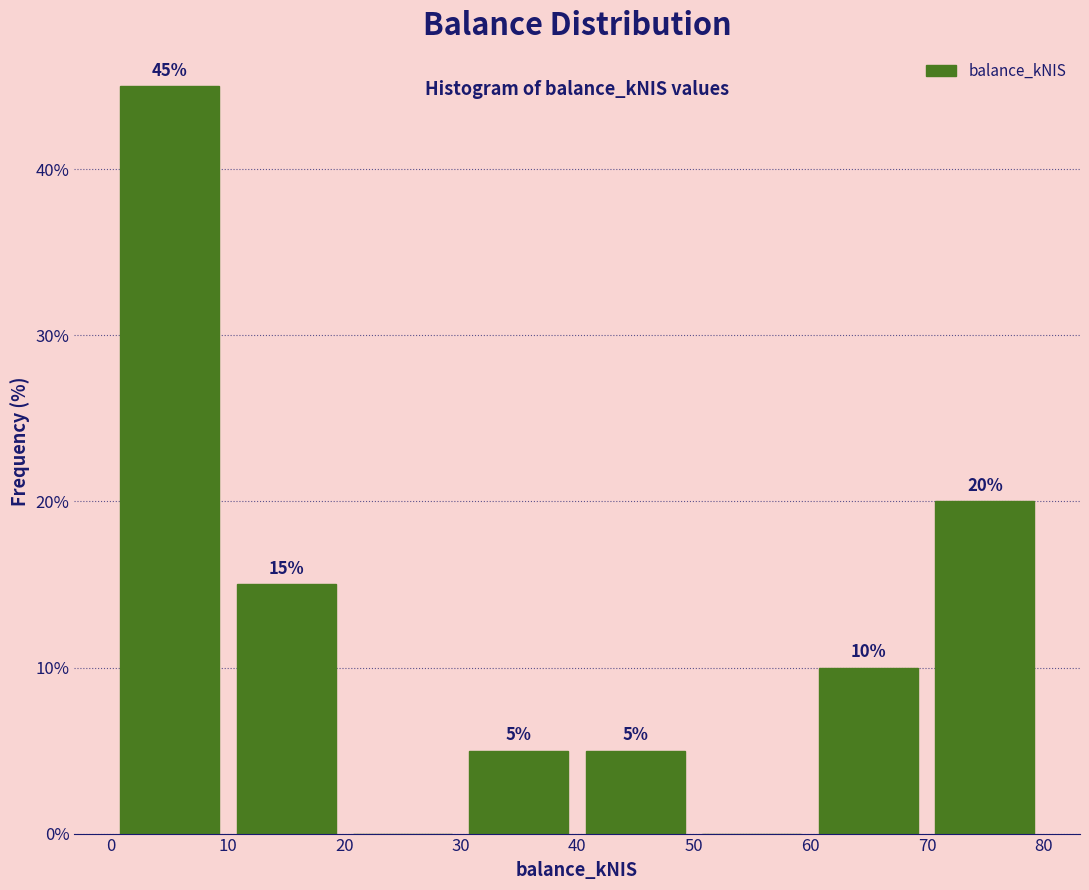

Which range on the x-axis has the tallest bar?

0 to 10